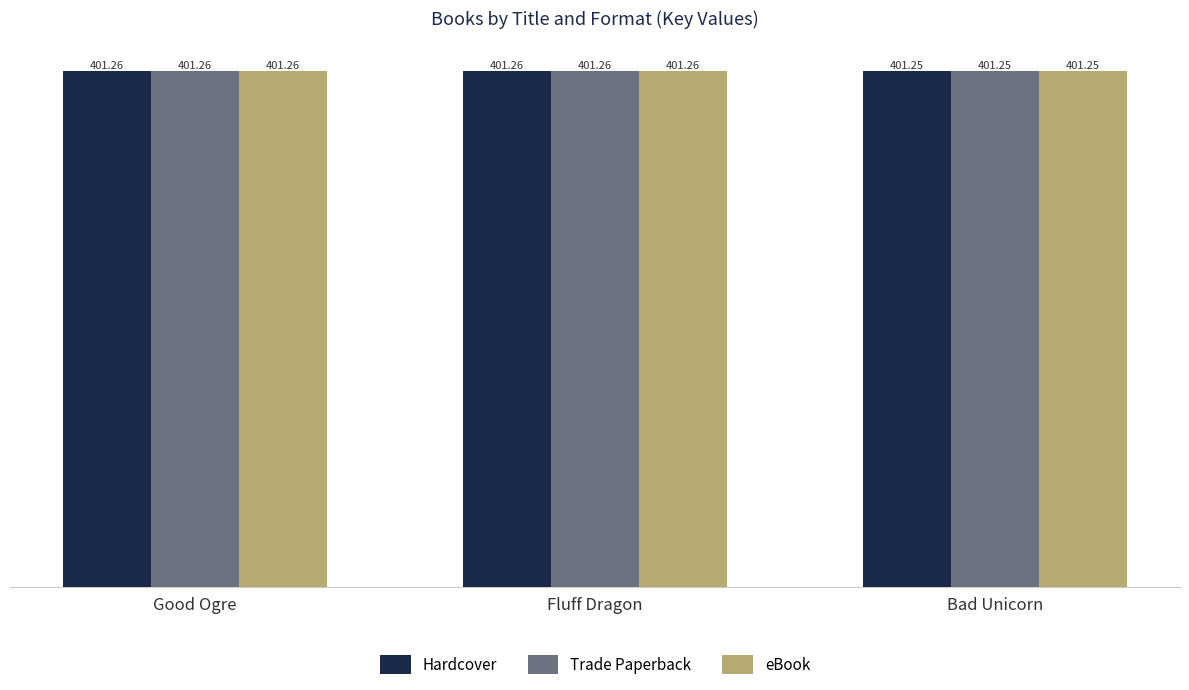

Is the value of Trade Paperback at Good Ogre greater than the value of eBook at Bad Unicorn?

Yes